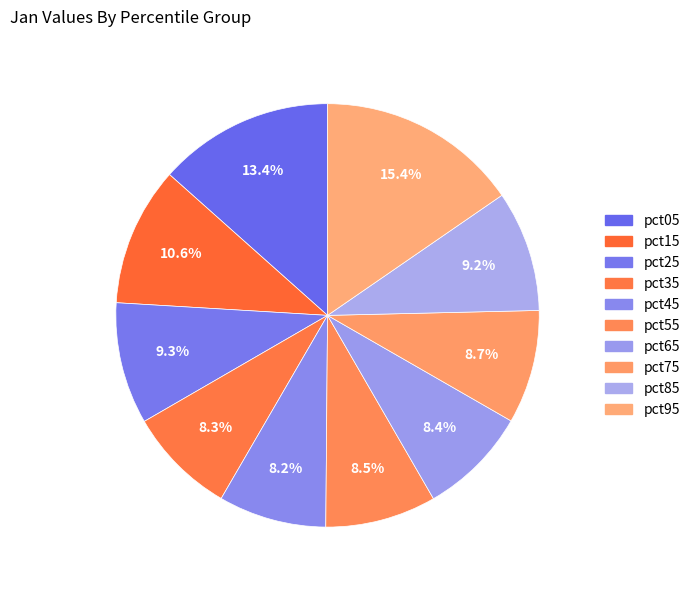

Do pct95 and pct55 together represent more than half of the pie?

No